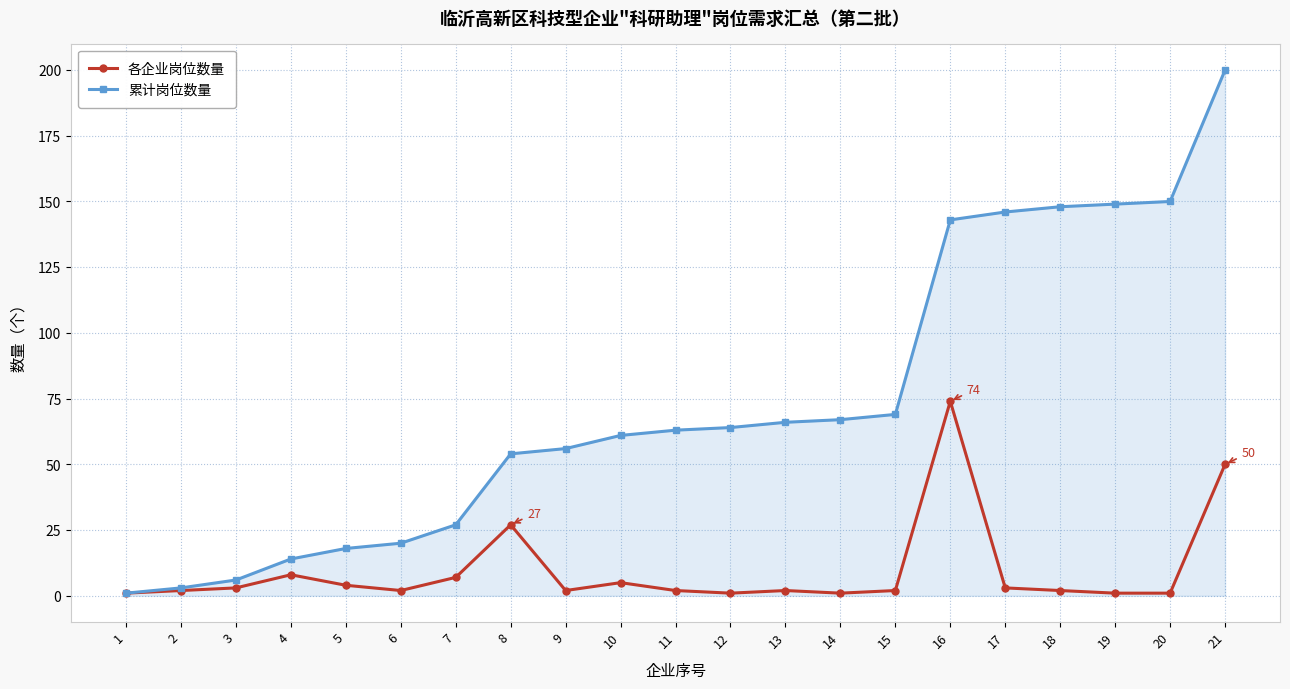

Which series has the largest range (max minus min)?

累计岗位数量